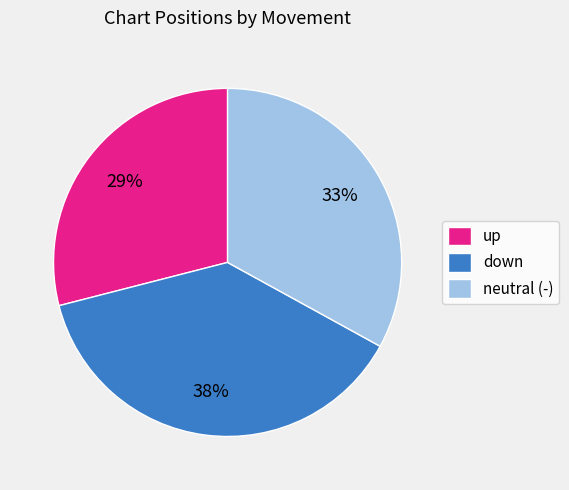

Approximately how many times larger is the value at down compared to up?

1.3